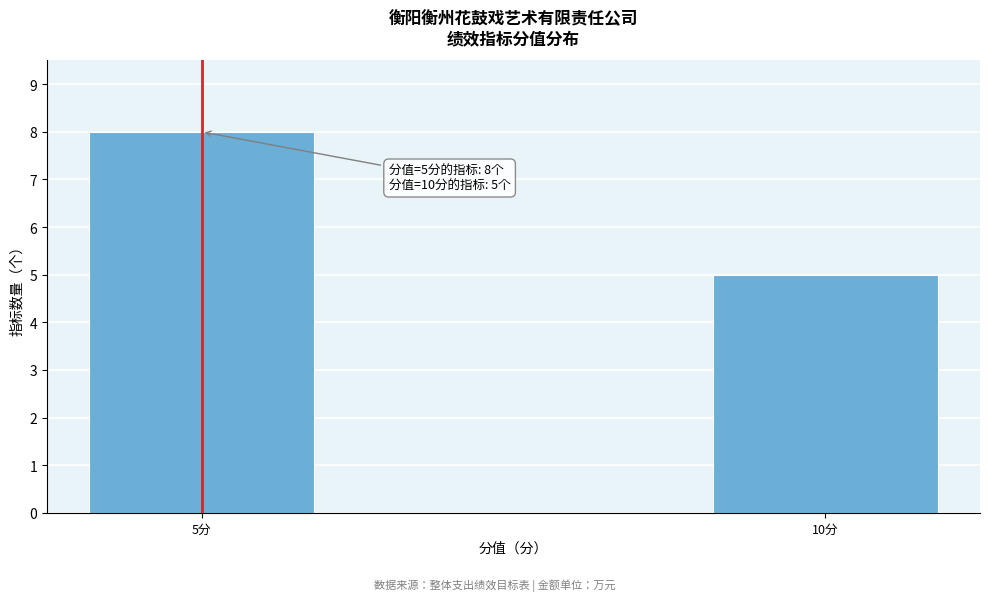

Reading left to right, what are all the values shown in this chart?

5分=8	10分=5